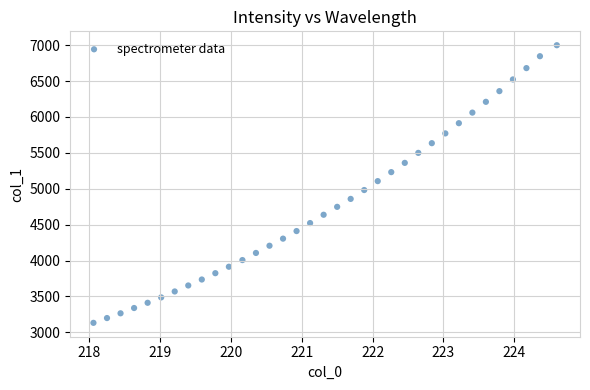

What is the range of X values (max minus min)?

6.5